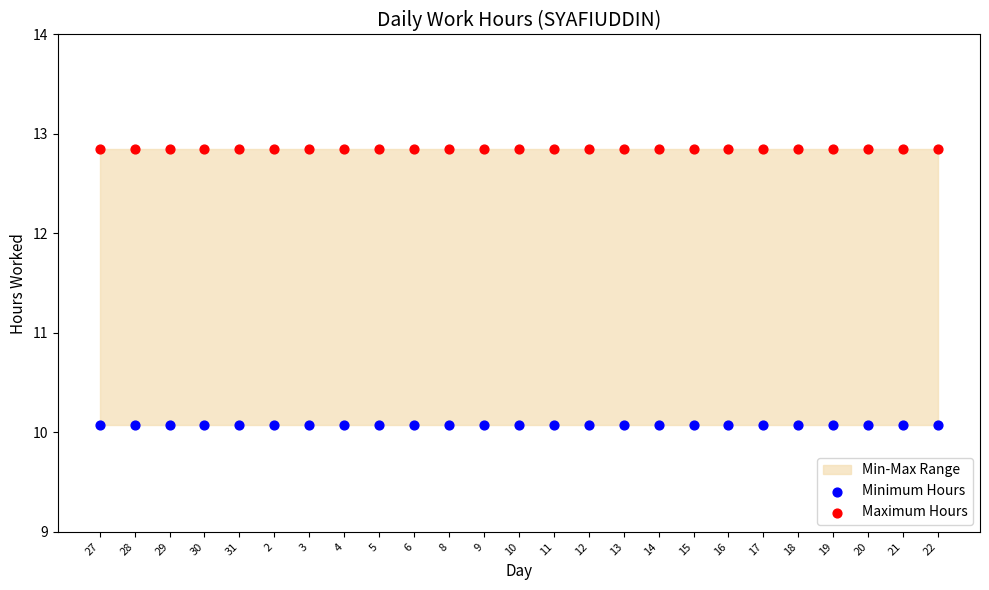

Which series reaches the maximum Y coordinate?

Maximum Hours